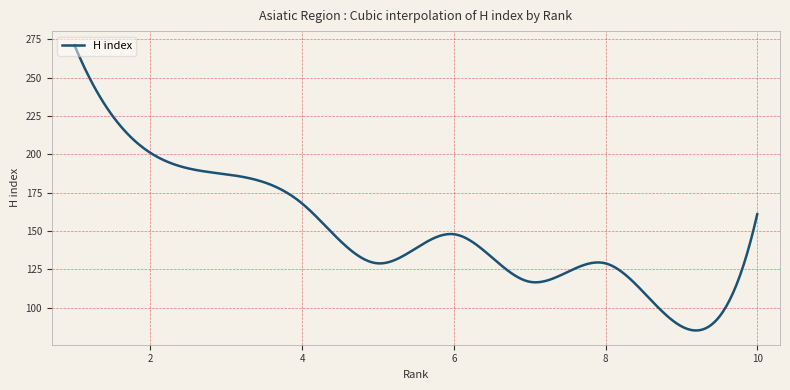

What is the difference between the maximum and second lowest values?

185.7